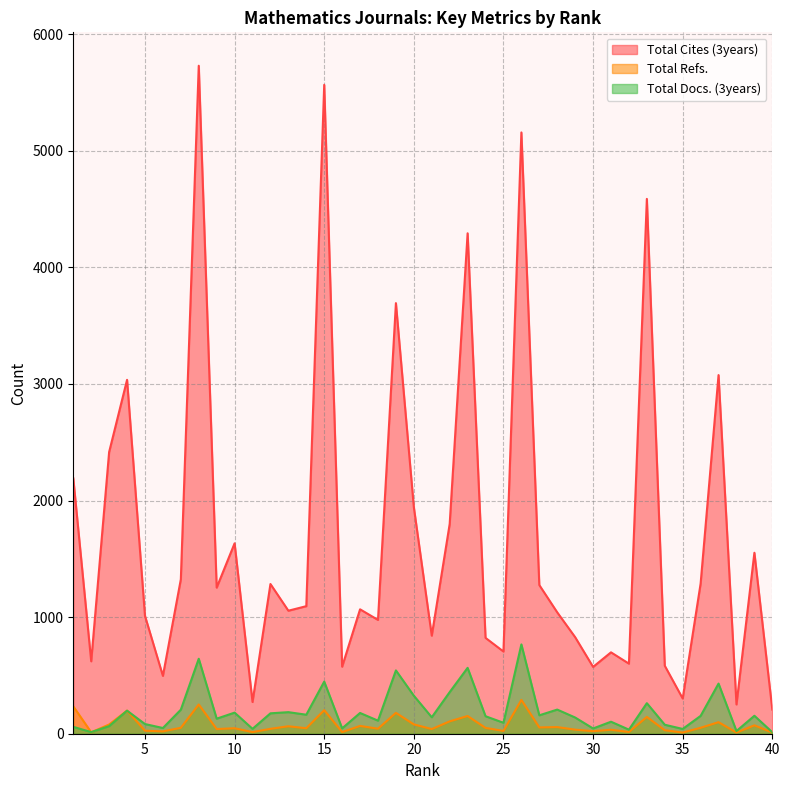

True or false: Total Refs. and Total Cites (3years) cross at least once.

False